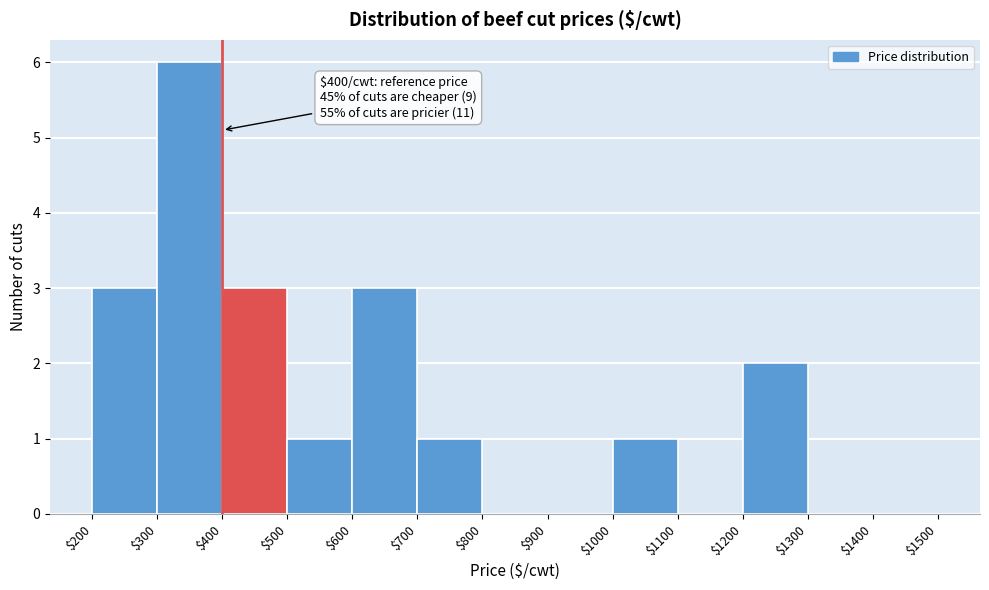

Which range on the x-axis has the tallest bar?

$300 to $400